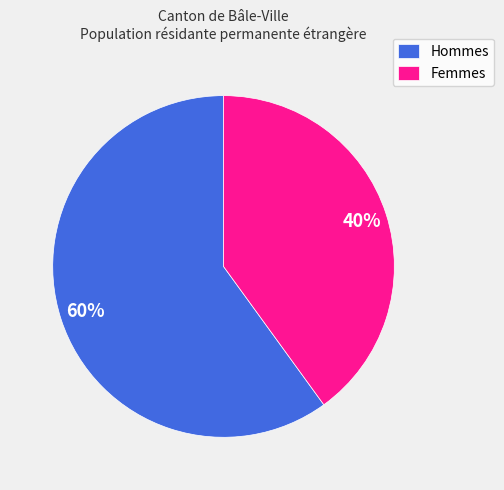

How many segments does this pie chart have?

2